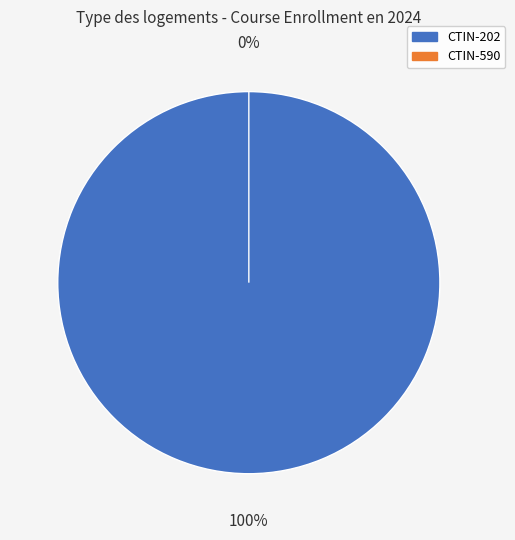

How many slices are in this pie chart?

2